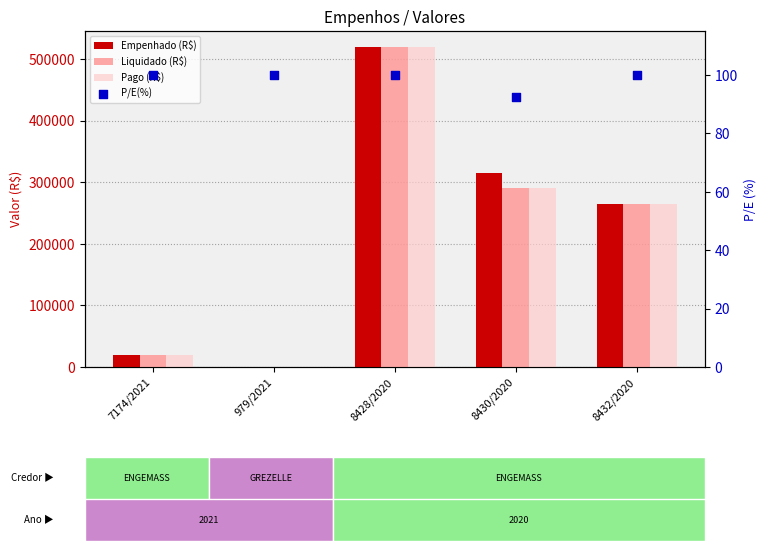

Which series has the largest Y range (max minus min)?

Empenhado (R$)